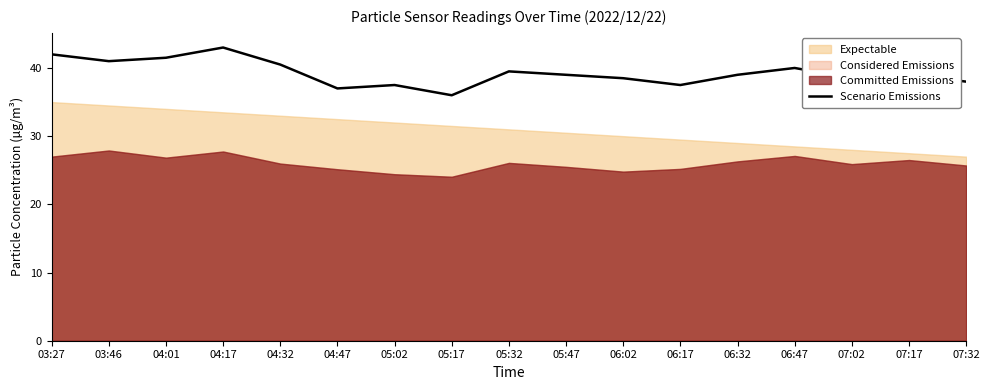

What is the sum of all values?

667.5